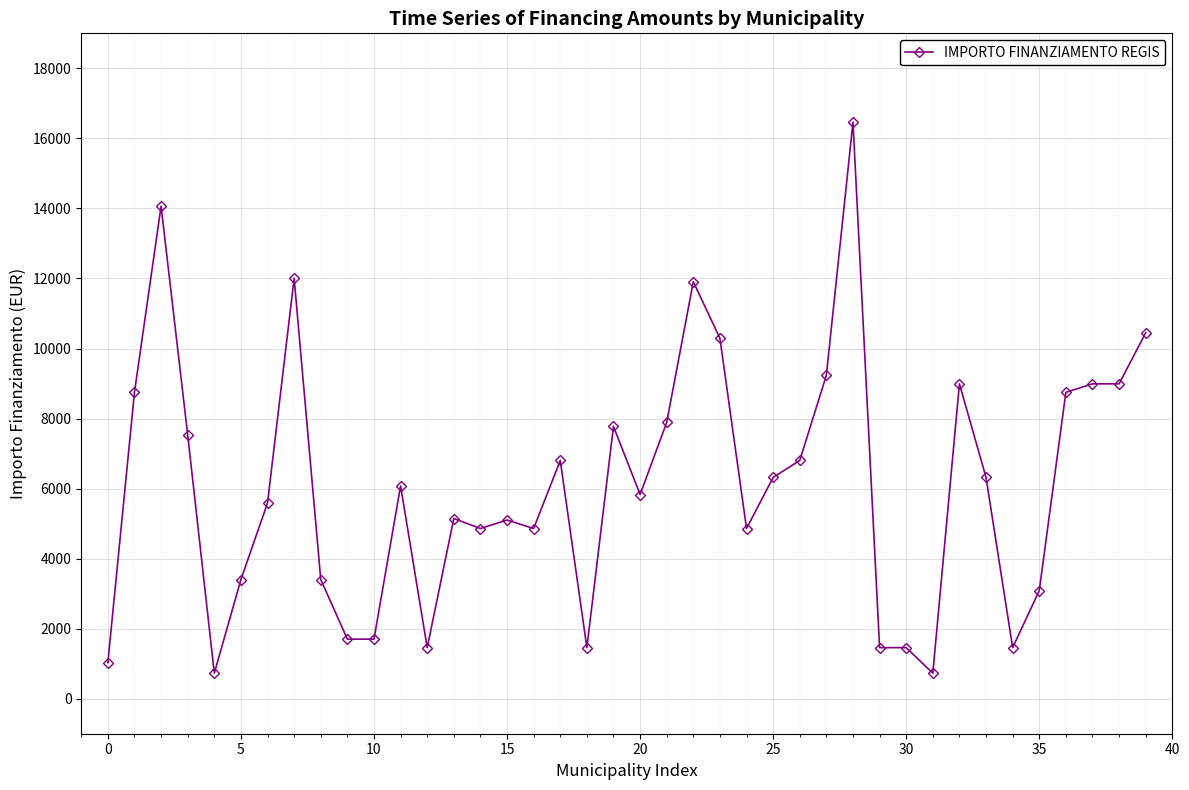

What is the difference between the maximum and second lowest values?

15735